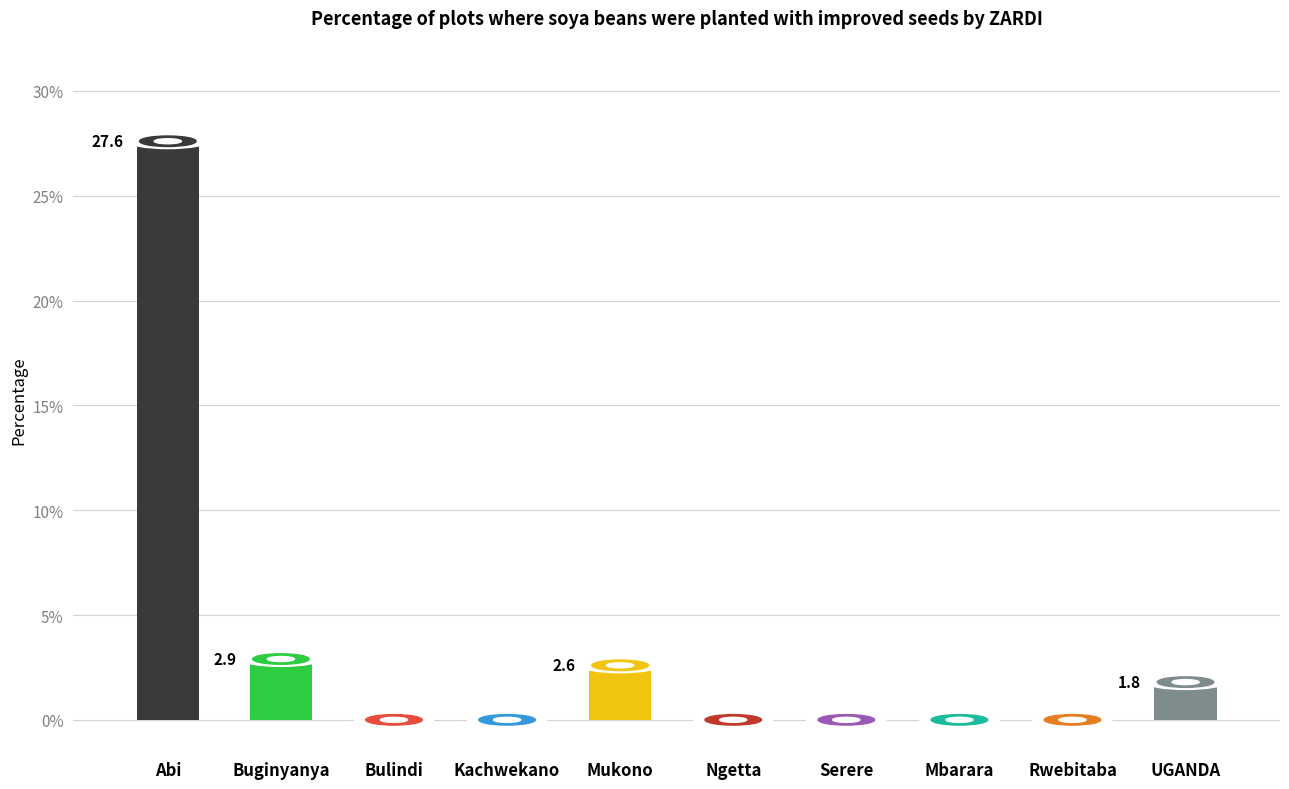

Reading left to right, list all the values displayed in this chart.

Abi=27.6	Buginyanya=2.9	Bulindi=0.0	Kachwekano=0.0	Mukono=2.6	Ngetta=0.0	Serere=0.0	Mbarara=0.0	Rwebitaba=0.0	UGANDA=1.8